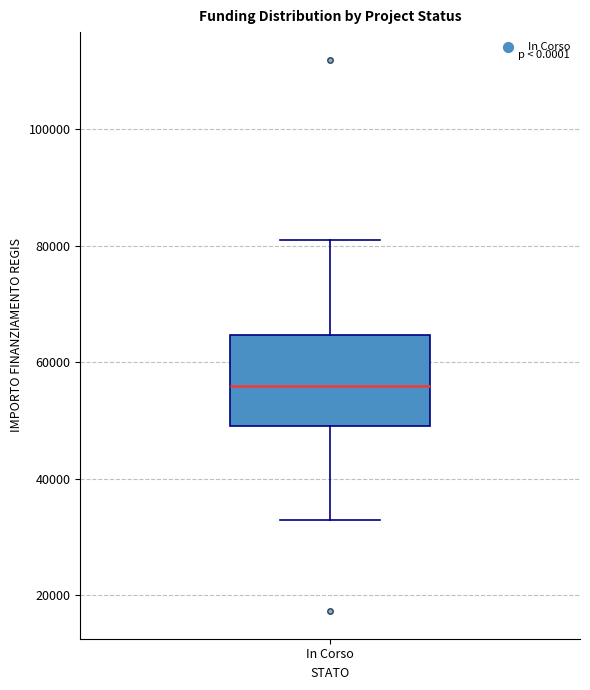

Where does the lower whisker of the box for In Corso end on the y-axis? The values are not printed on the chart, so give them approximately, as read against the axis.

32000